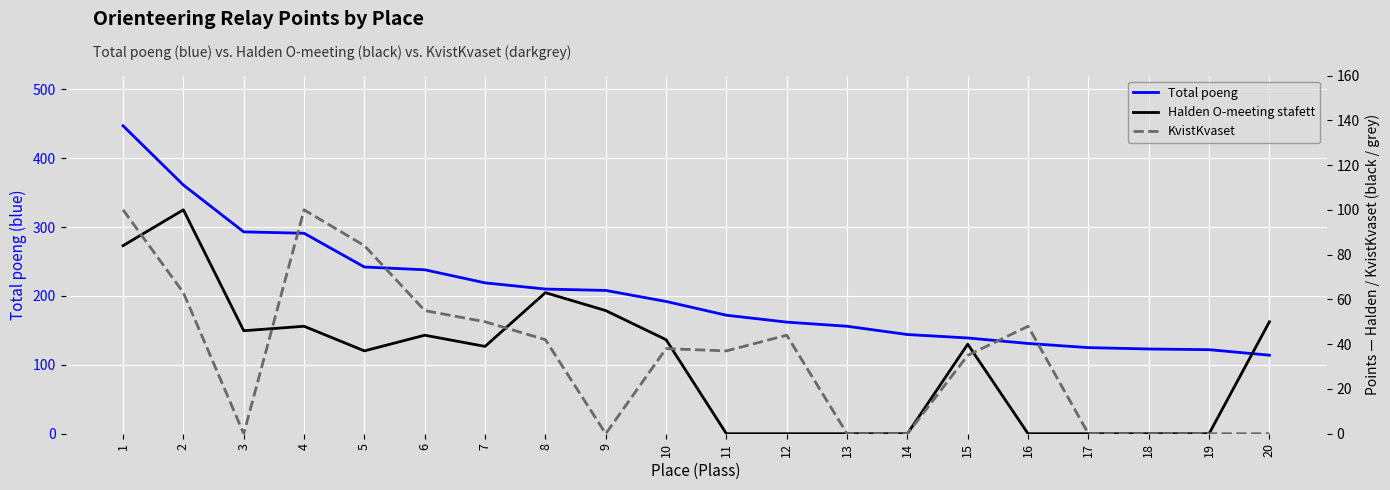

How many positive values does the KvistKvaset series have?

12